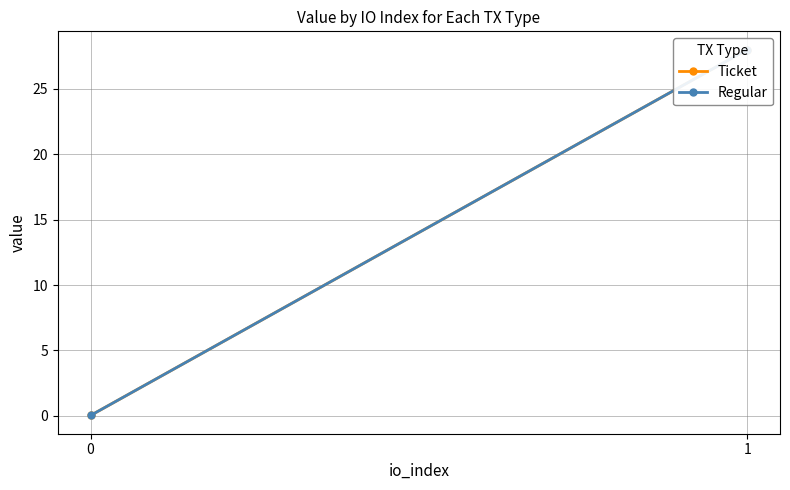

Reading left to right, what are all the values shown in this chart?

Ticket: 0.0	28.0
Regular: 0.0	28.0